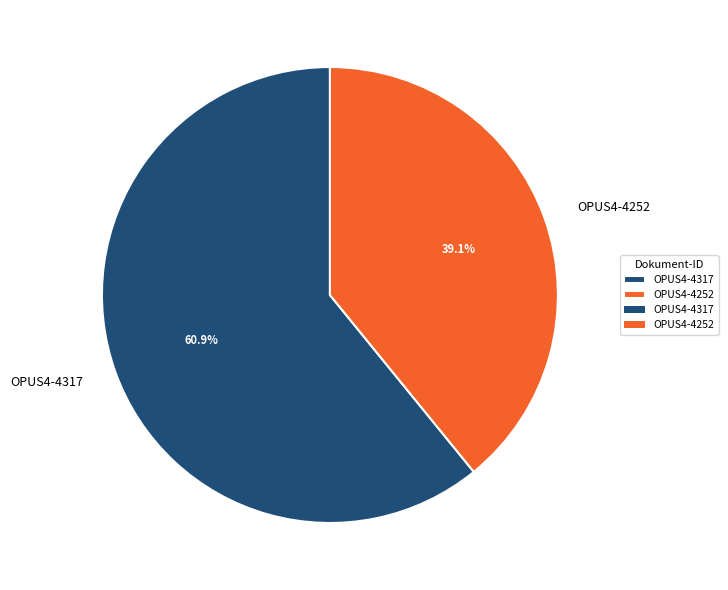

To the nearest percent, what portion does OPUS4-4252 represent?

39%